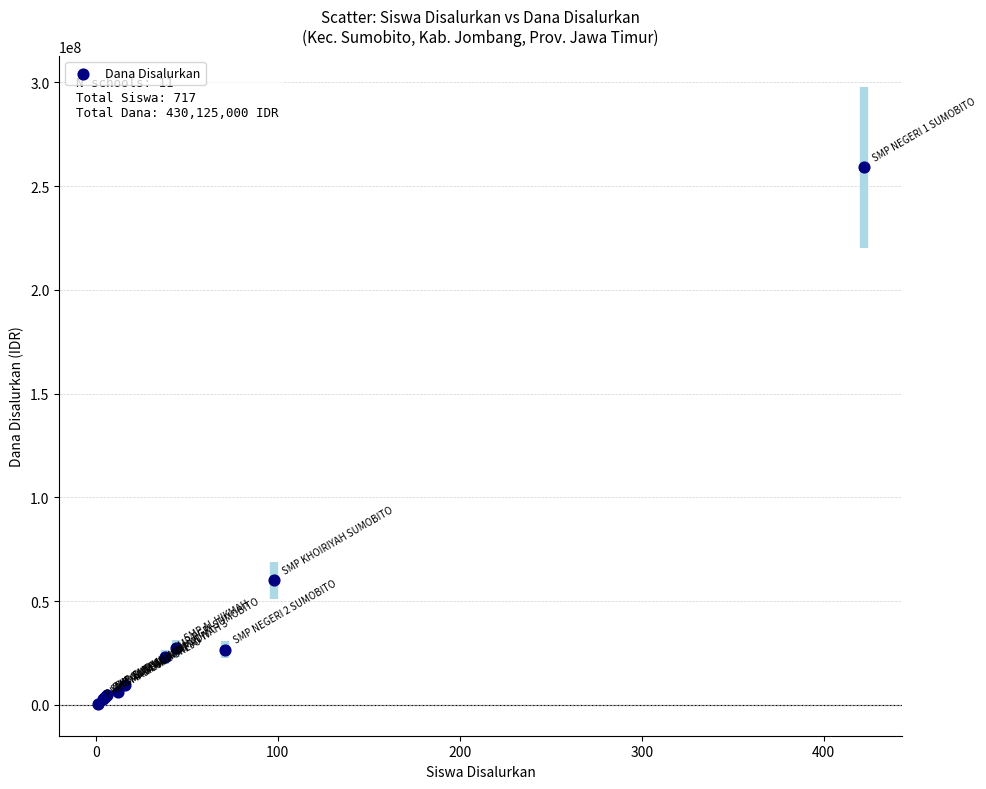

What Y value in the scatter plot is closest to 129750000?

60000000